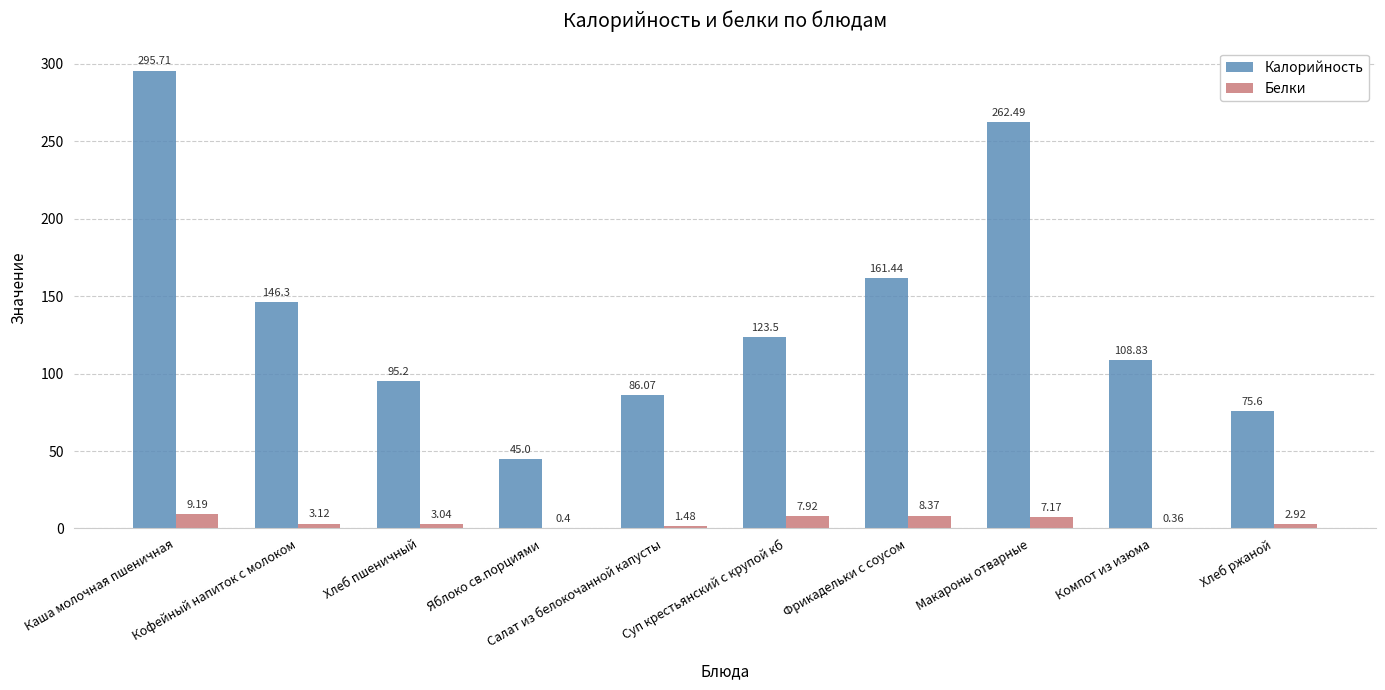

At which label is Белки closest to 4?

Кофейный напиток с молоком